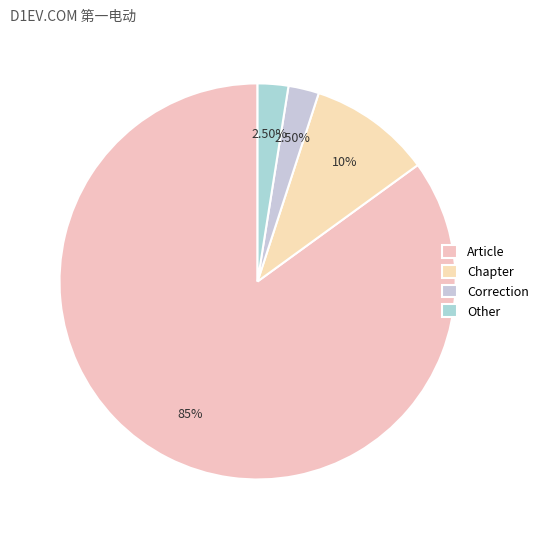

Rank the categories by value from lowest to highest.

Correction, Other, Chapter, Article